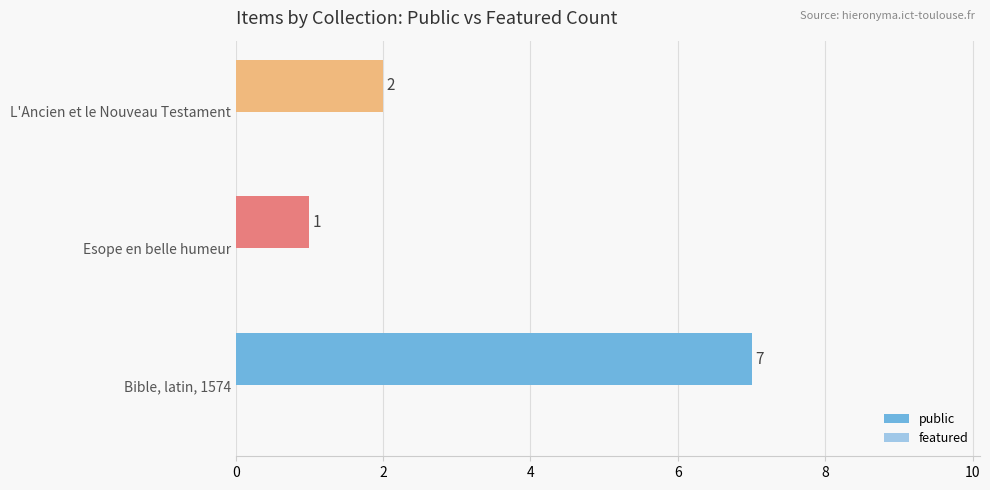

Which label corresponds to the largest value in the chart?

Bible, latin, 1574